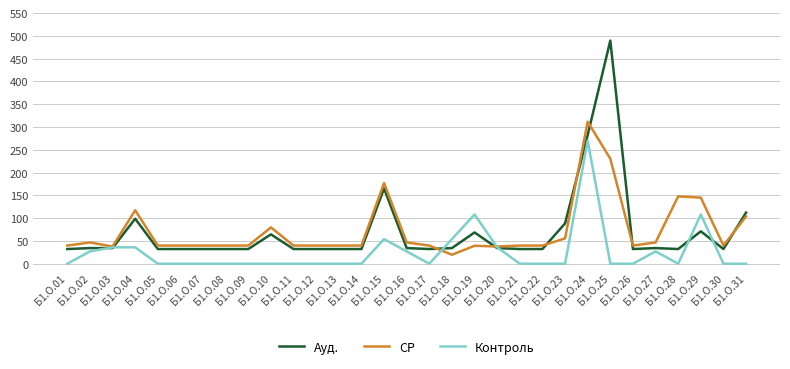

List the series in order of their peak value, highest first.

Ауд., СР, Контроль